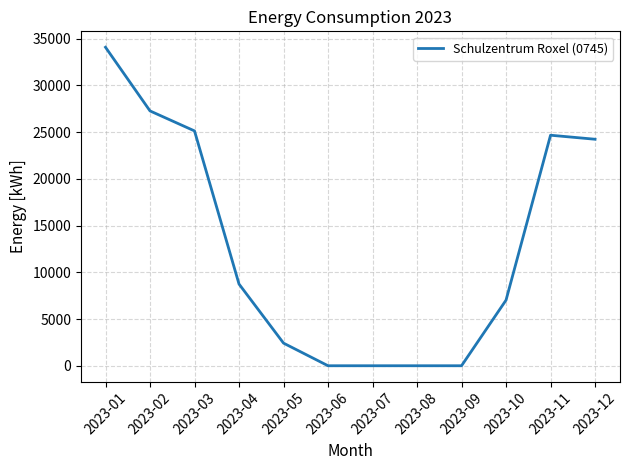

Approximately how many times larger is the value at 2023-03 compared to 2023-11?

1.0